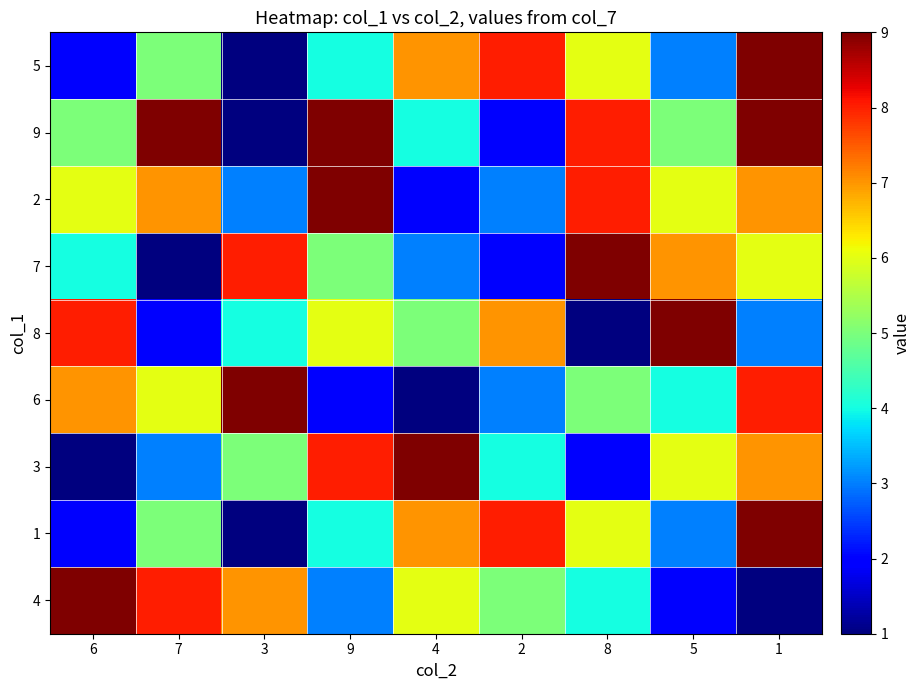

Reading right to left, extract all data points from this chart.

5: 1=9	5=3	8=6	2=8	4=7	9=4	3=1	7=5	6=2
9: 1=9	5=5	8=8	2=2	4=4	9=9	3=1	7=9	6=5
2: 1=7	5=6	8=8	2=3	4=2	9=9	3=3	7=7	6=6
7: 1=6	5=7	8=9	2=2	4=3	9=5	3=8	7=1	6=4
8: 1=3	5=9	8=1	2=7	4=5	9=6	3=4	7=2	6=8
6: 1=8	5=4	8=5	2=3	4=1	9=2	3=9	7=6	6=7
3: 1=7	5=6	8=2	2=4	4=9	9=8	3=5	7=3	6=1
1: 1=9	5=3	8=6	2=8	4=7	9=4	3=1	7=5	6=2
4: 1=1	5=2	8=4	2=5	4=6	9=3	3=7	7=8	6=9